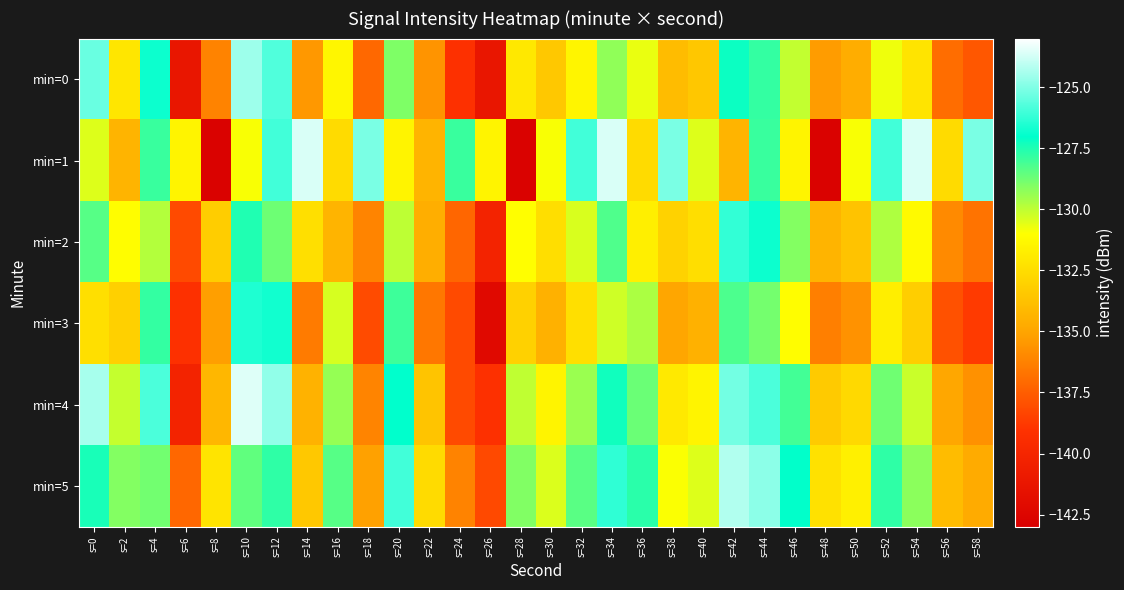

Between s=14 and s=38, which series saw the biggest shift?

min=4